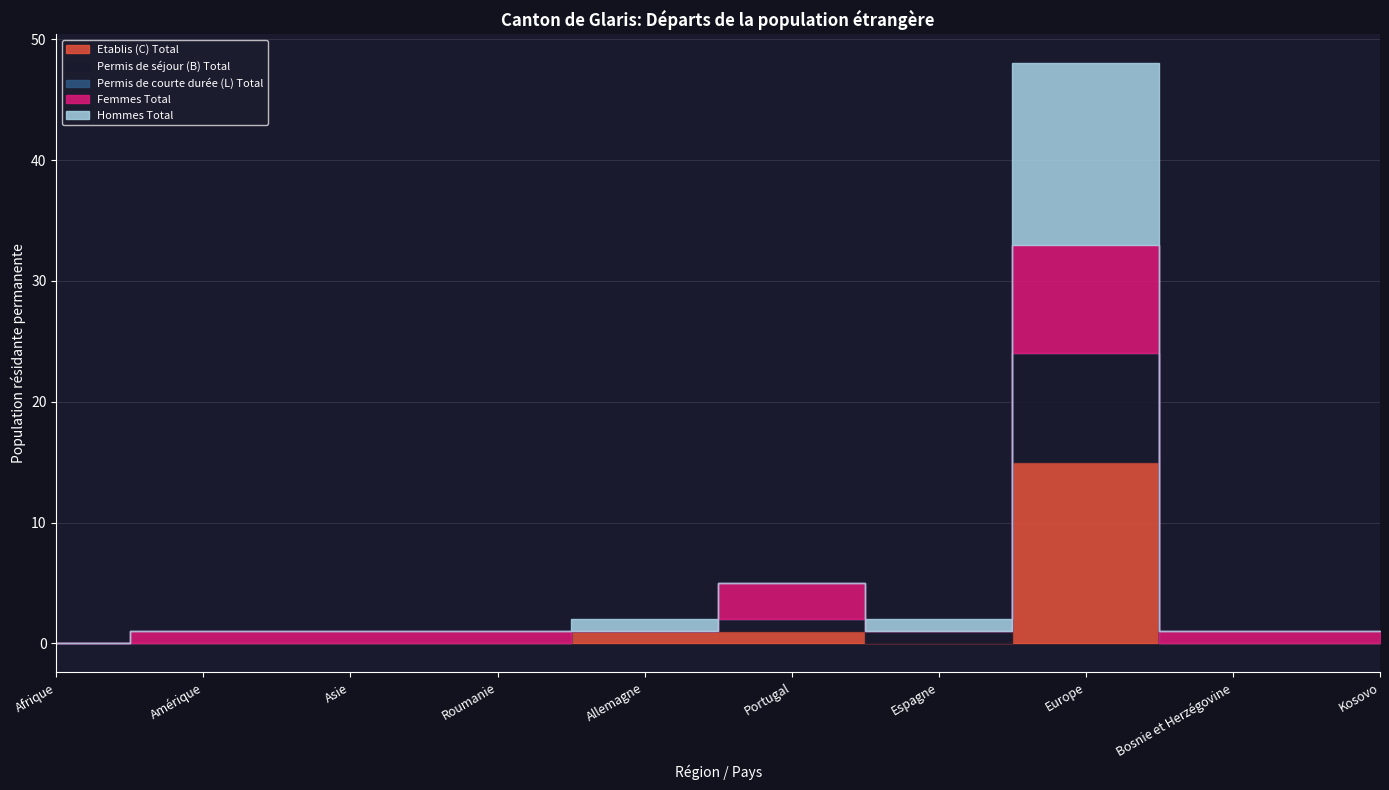

How many interior local peaks does the Permis de séjour (B) Total series have?

1